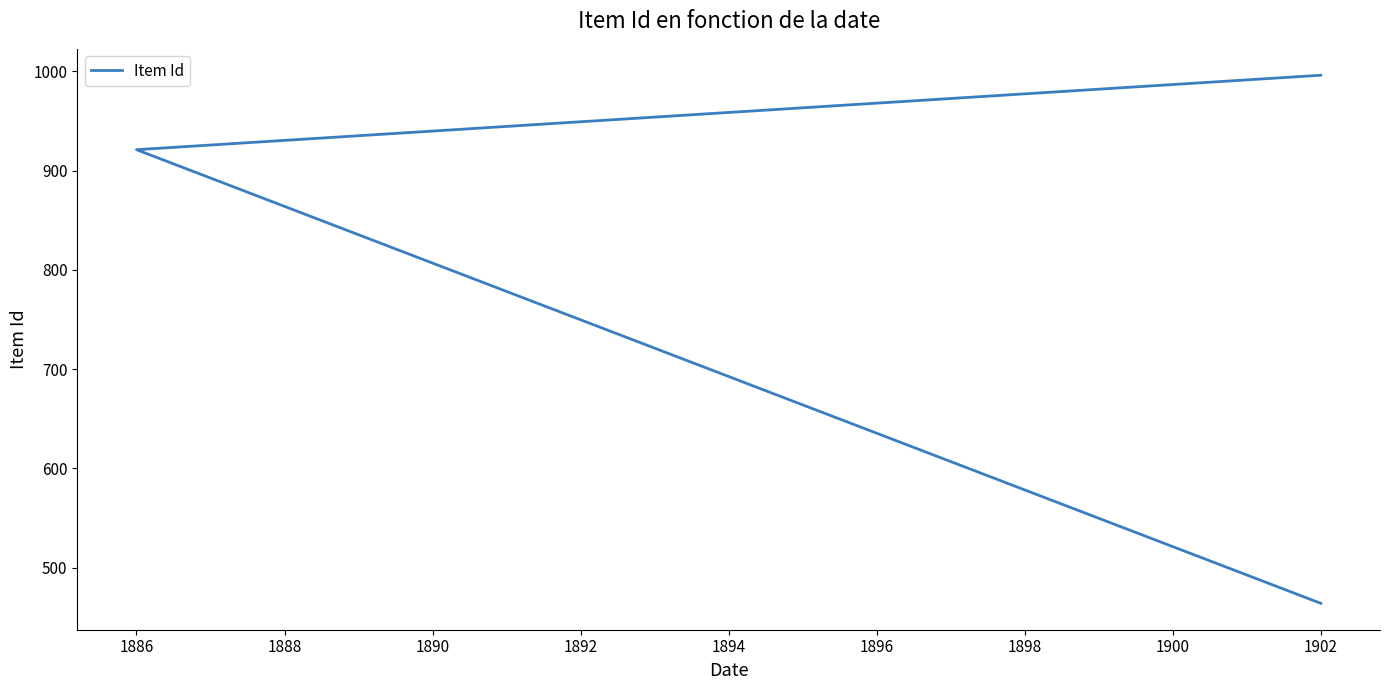

Does the chart display data point markers on the line(s)?

No